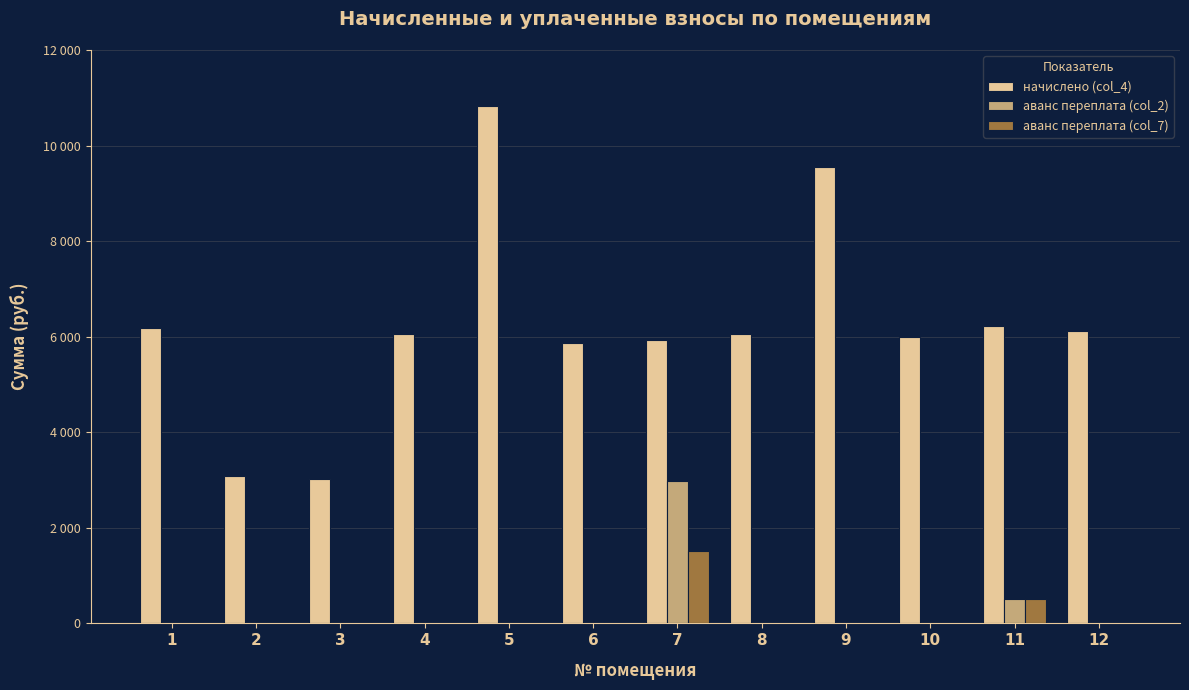

What are all the series names shown in the legend?

начислено (col_4), аванс переплата (col_2), аванс переплата (col_7)